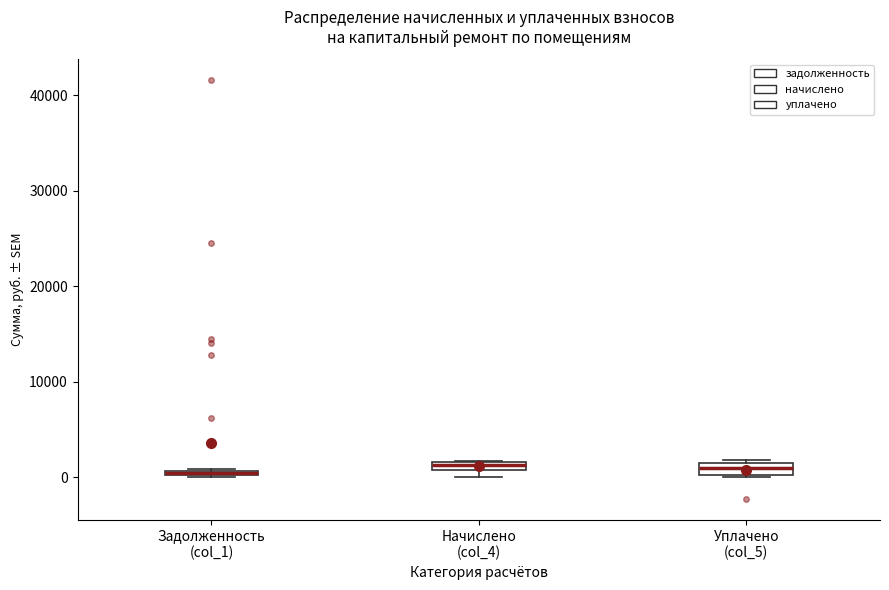

Where is the lower edge of the box for Начислено (col_4) on the y-axis? The values are not printed on the chart, so give them approximately, as read against the axis.

1000